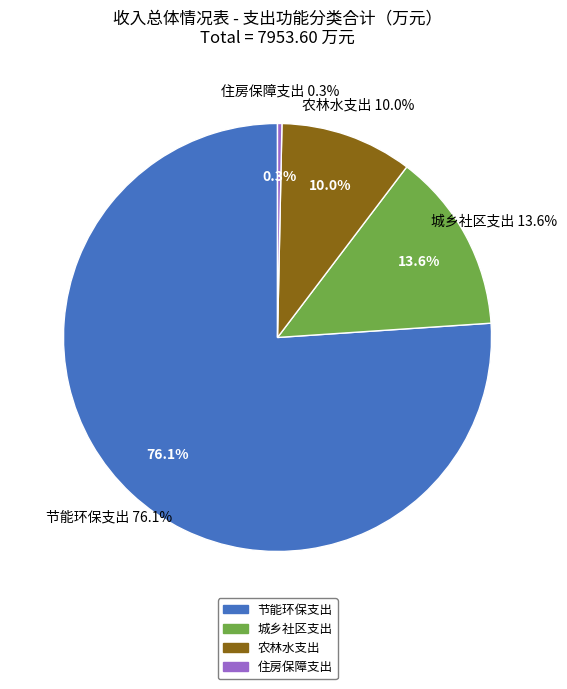

What is the smallest slice in the pie chart?

住房保障支出